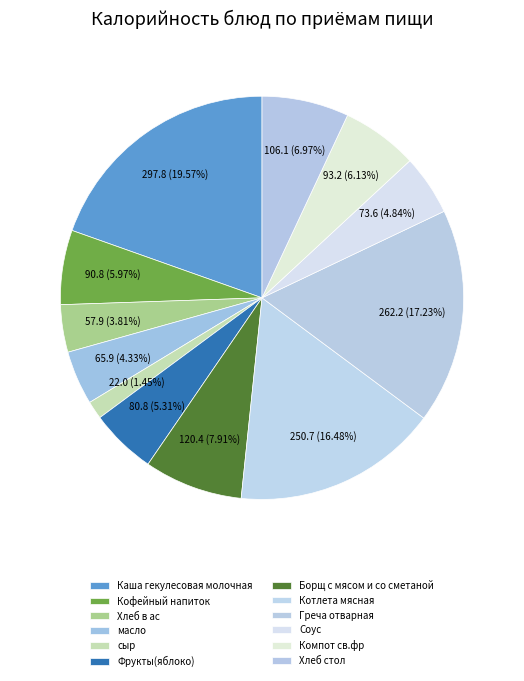

How many slices are in this pie chart?

12